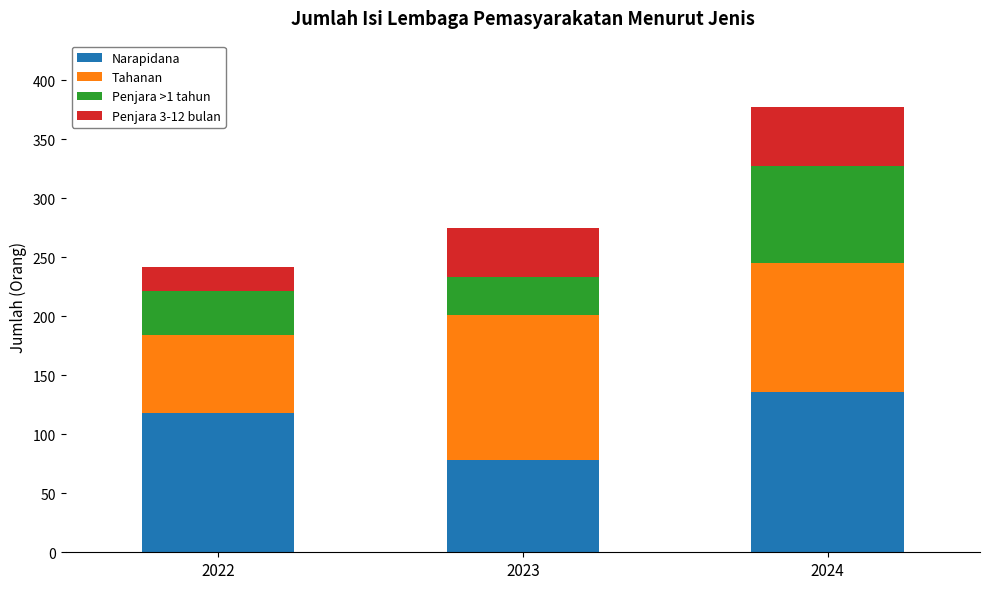

Does the chart contain any negative values?

No